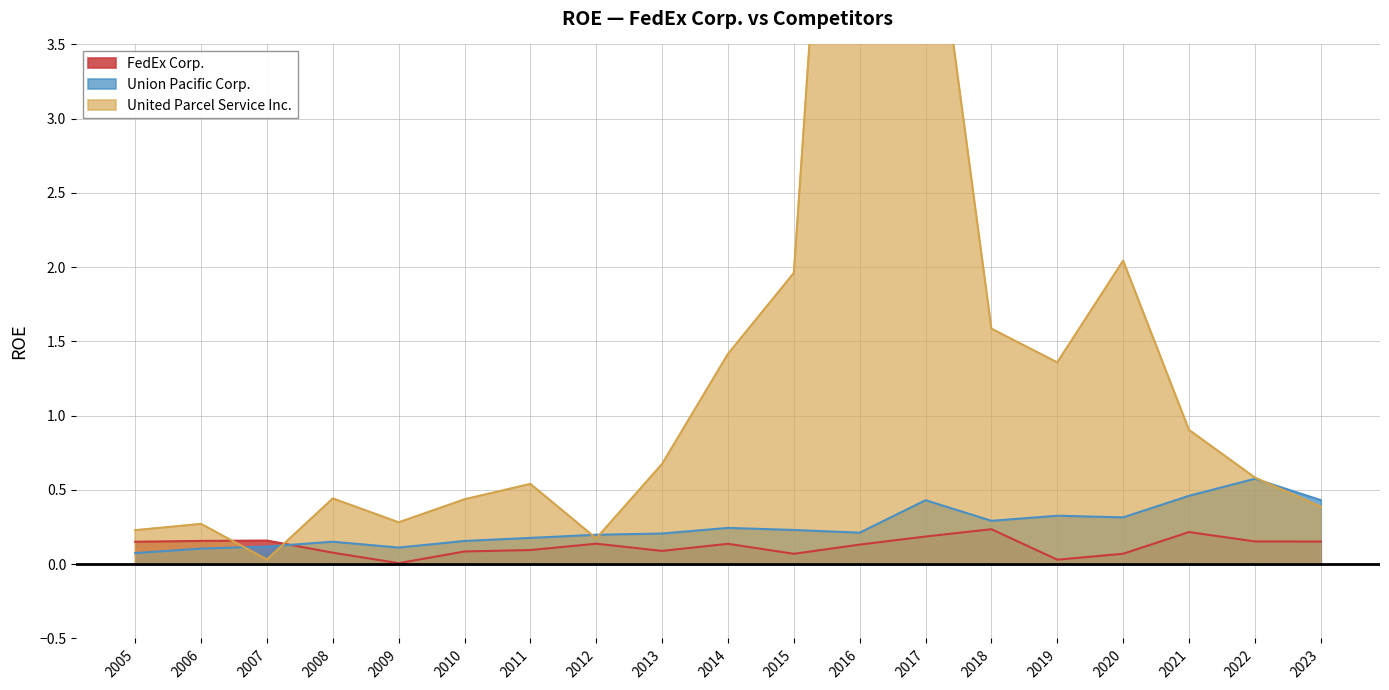

At which label is United Parcel Service Inc. closest to 4?

2017